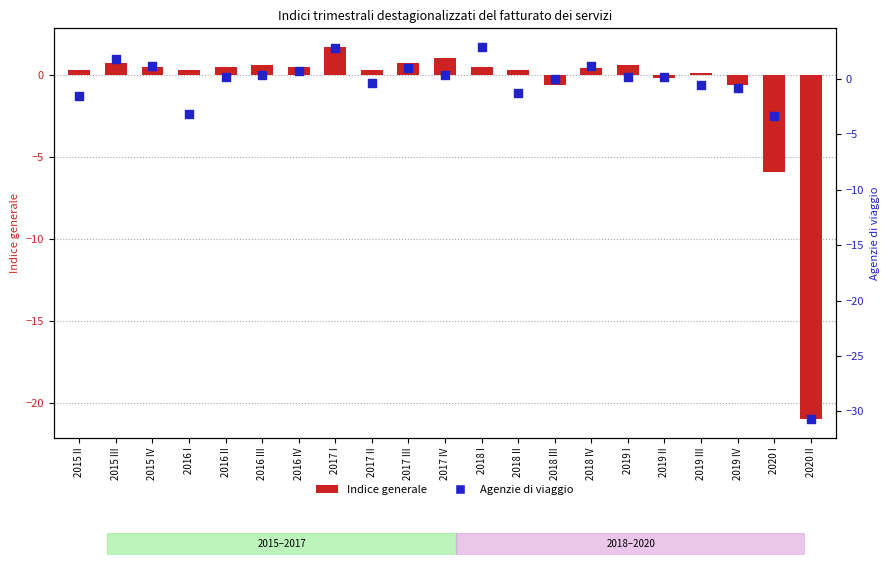

What are all the series names shown in the legend?

Indice generale, Agenzie di viaggio